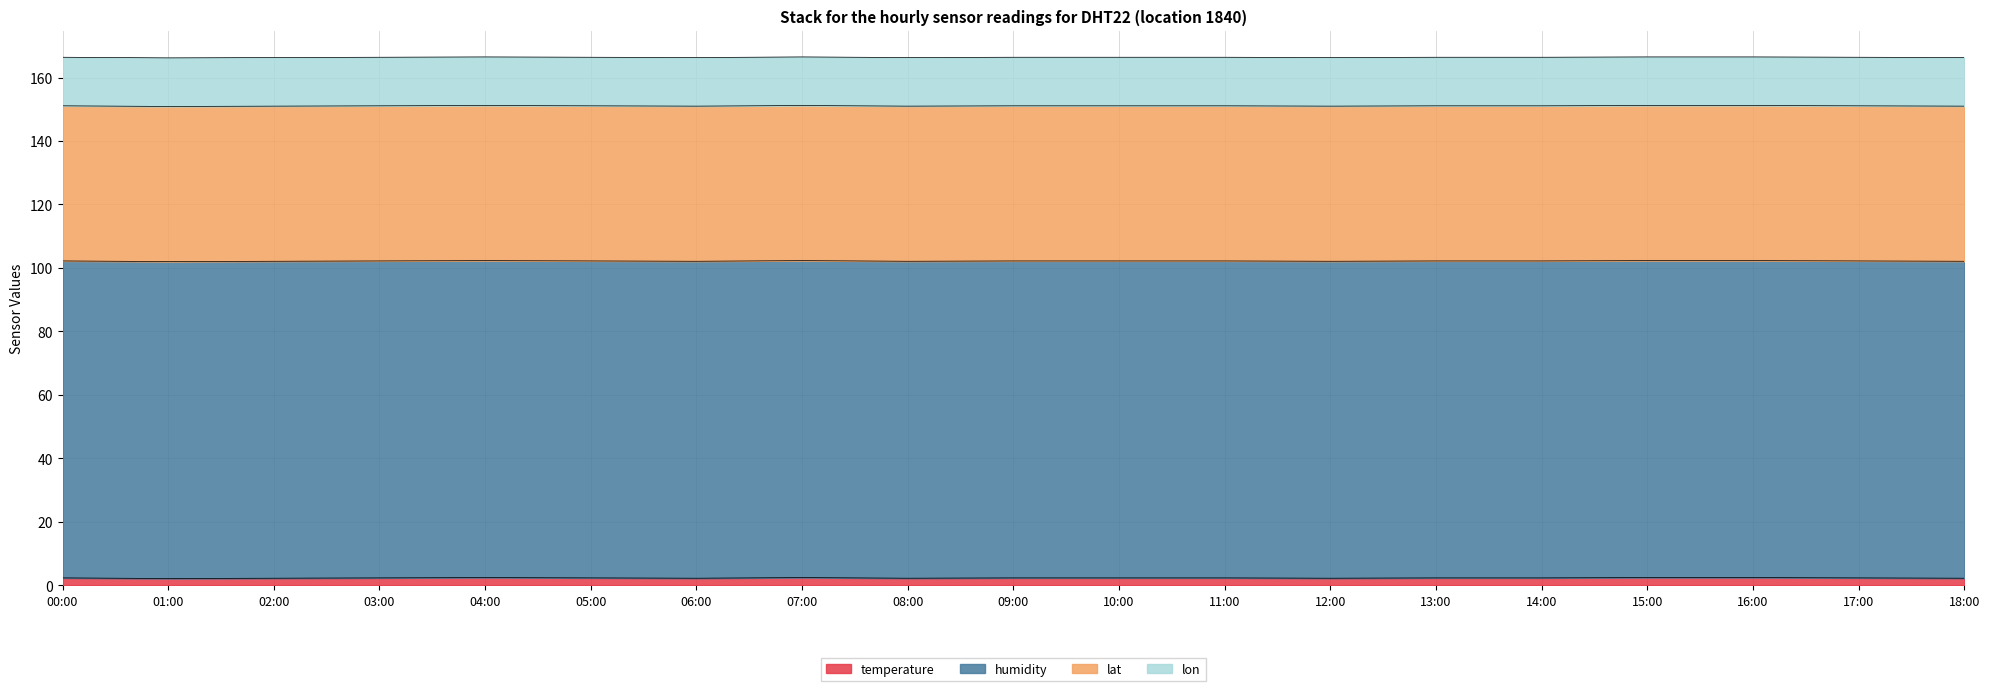

The lon series shows 15.3 at 05:00. True or false?

True